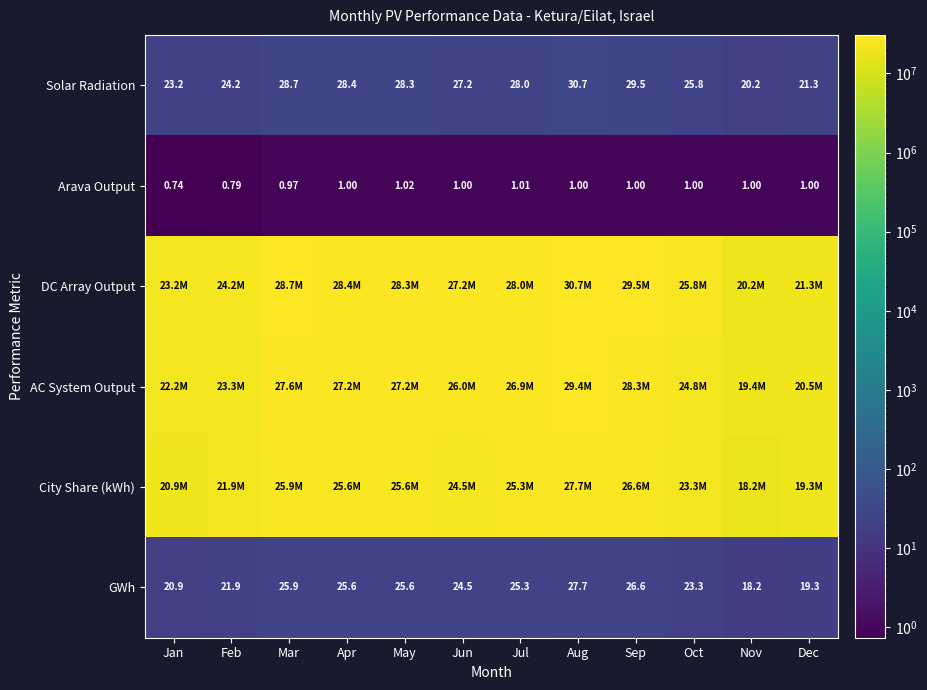

At how many categories does at least one series exceed 25019870?

8